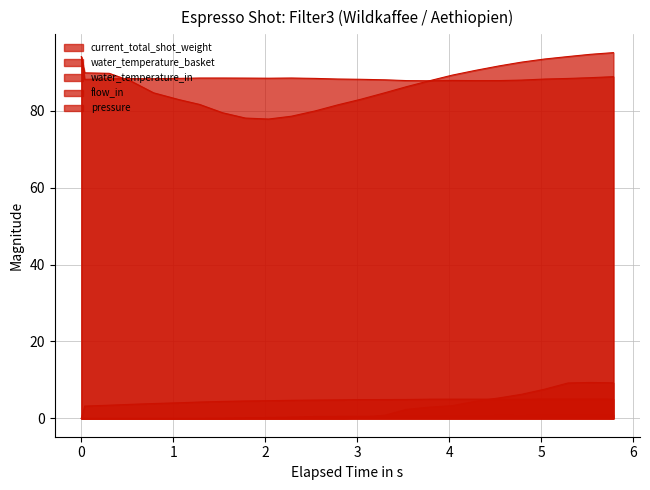

How many lines are shown in the chart?

5